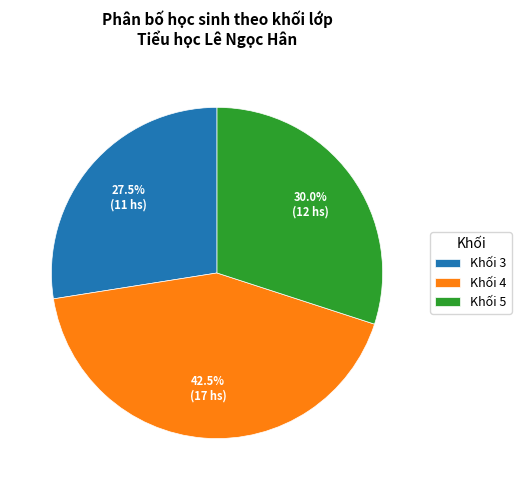

Combined, what portion of the pie is Khối 5 and Khối 4?

72.5%